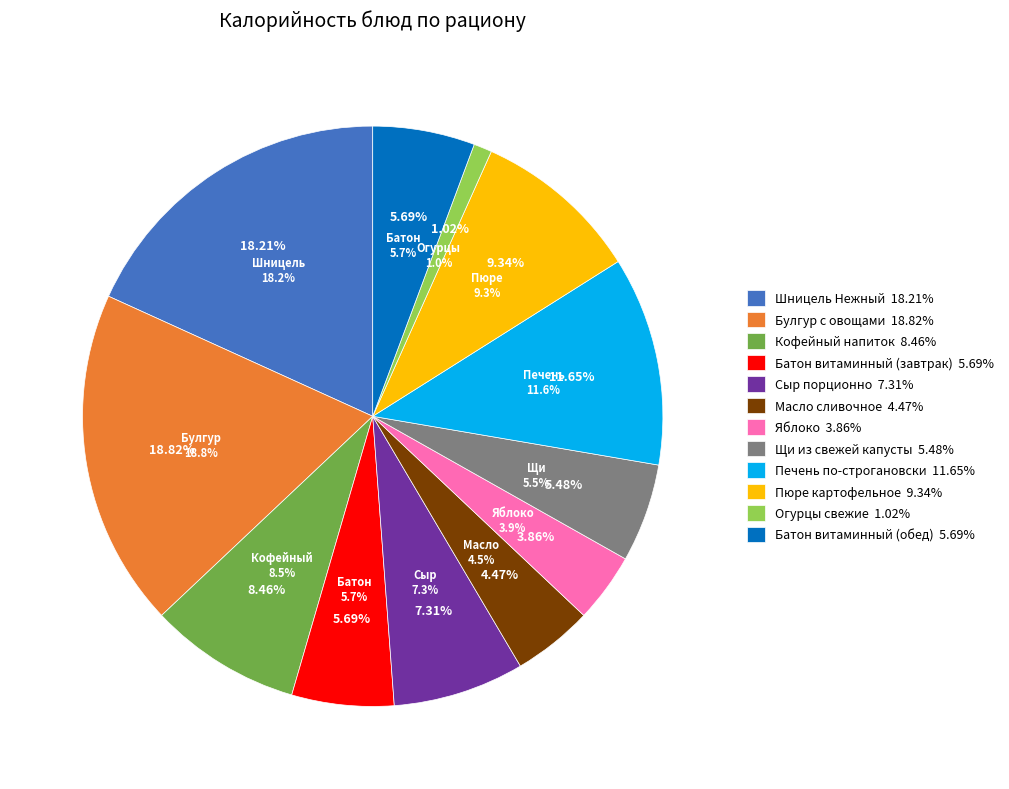

To the nearest percent, what is the difference between the largest and smallest slice percentages?

18%